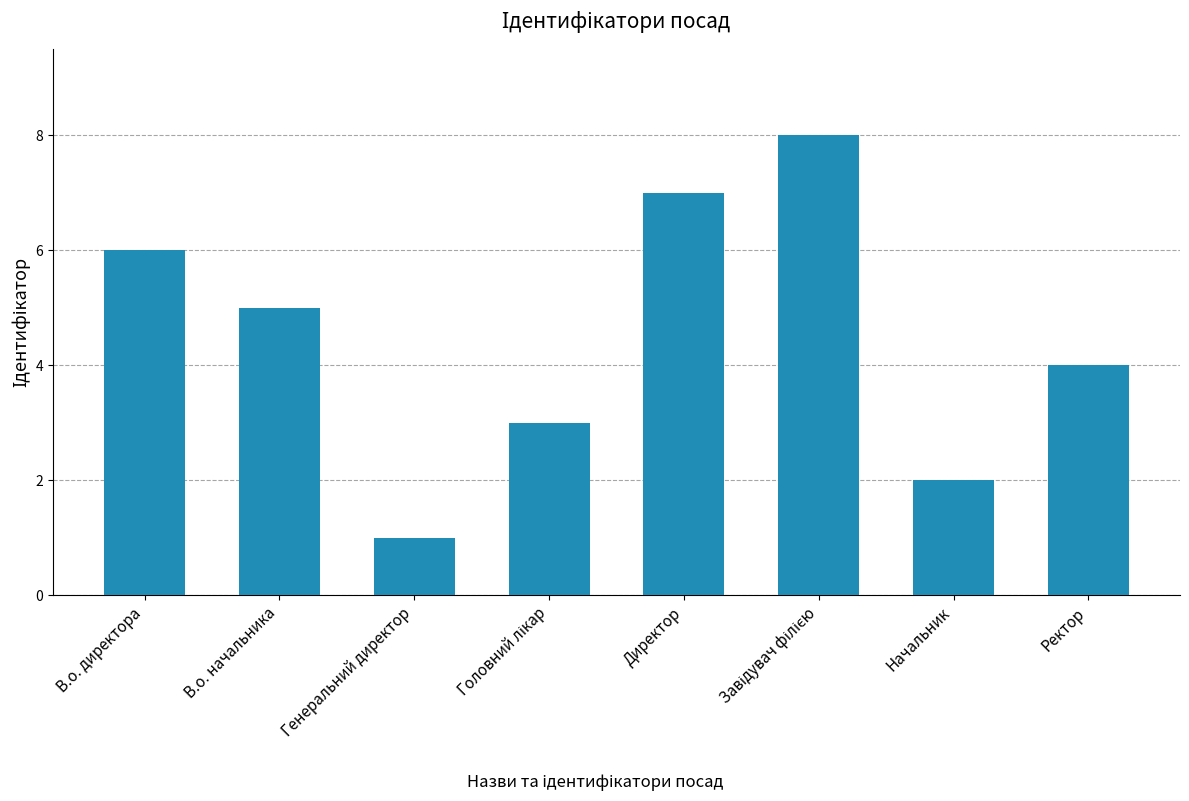

What is the difference between the values at В.о. начальника and Ректор?

1